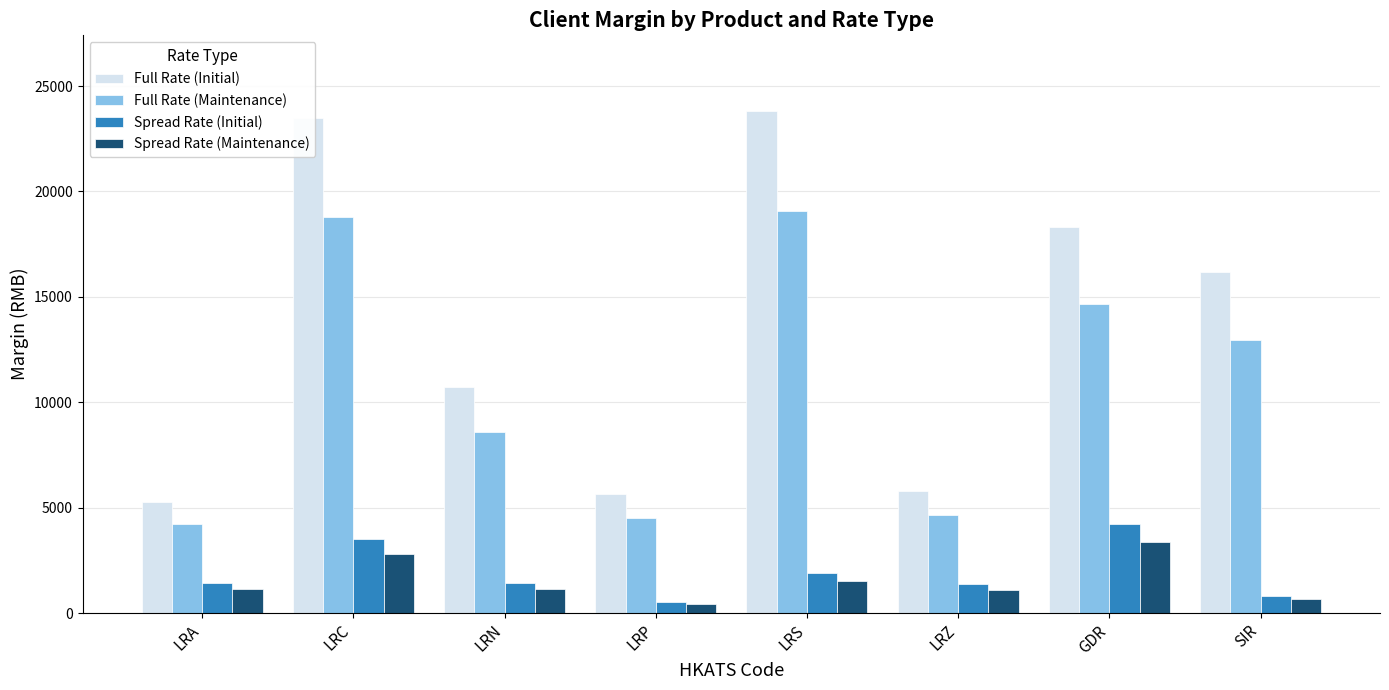

What is the approximate value of Spread Rate (Initial) at LRP?

510